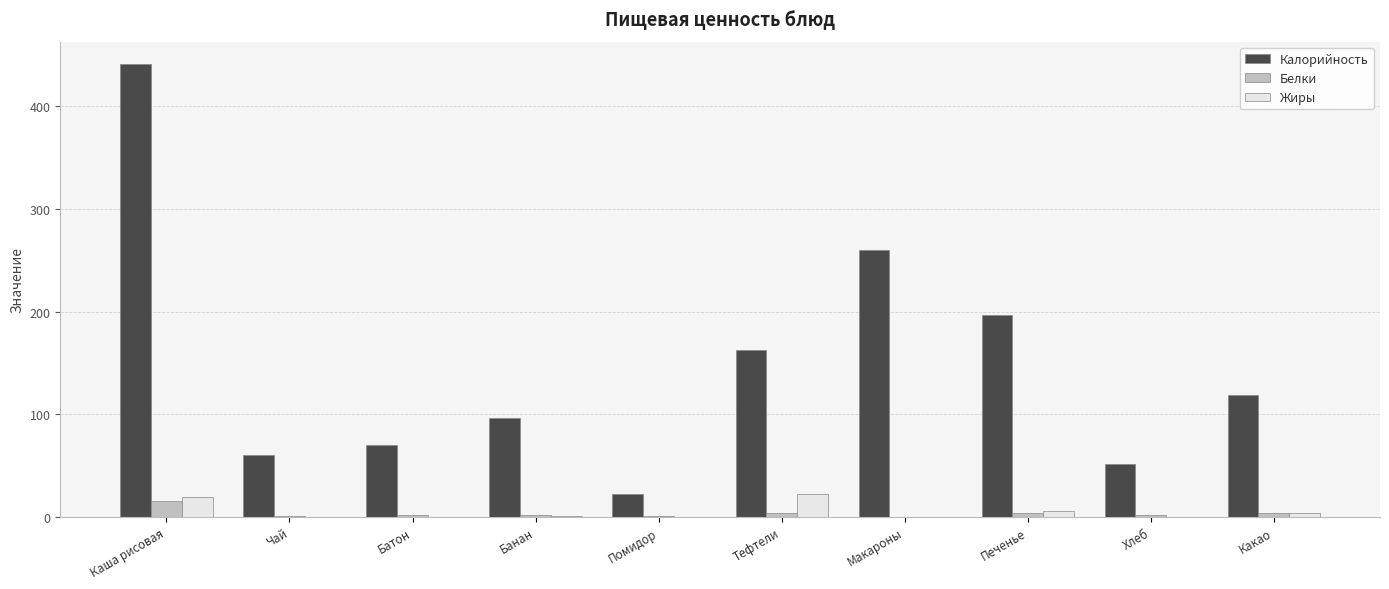

What is the maximum value for Калорийность?

440.9